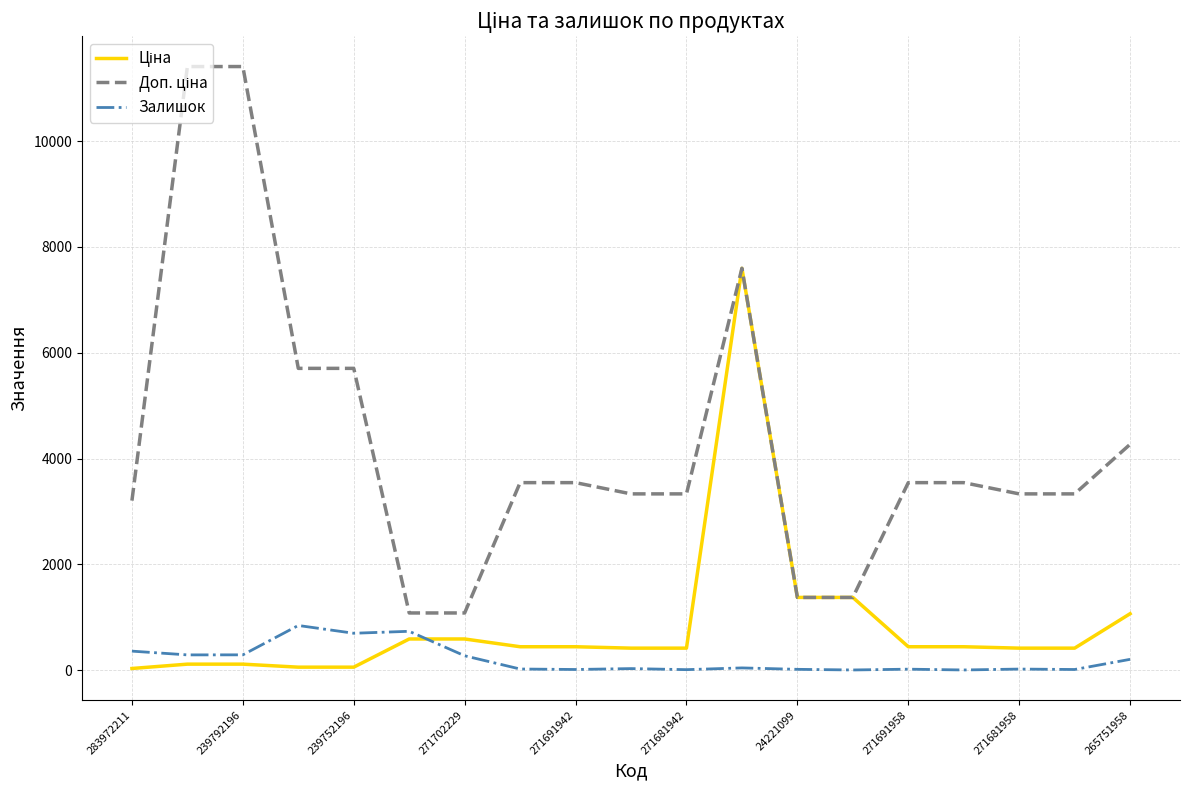

Is this an area chart (filled region under the line)?

No